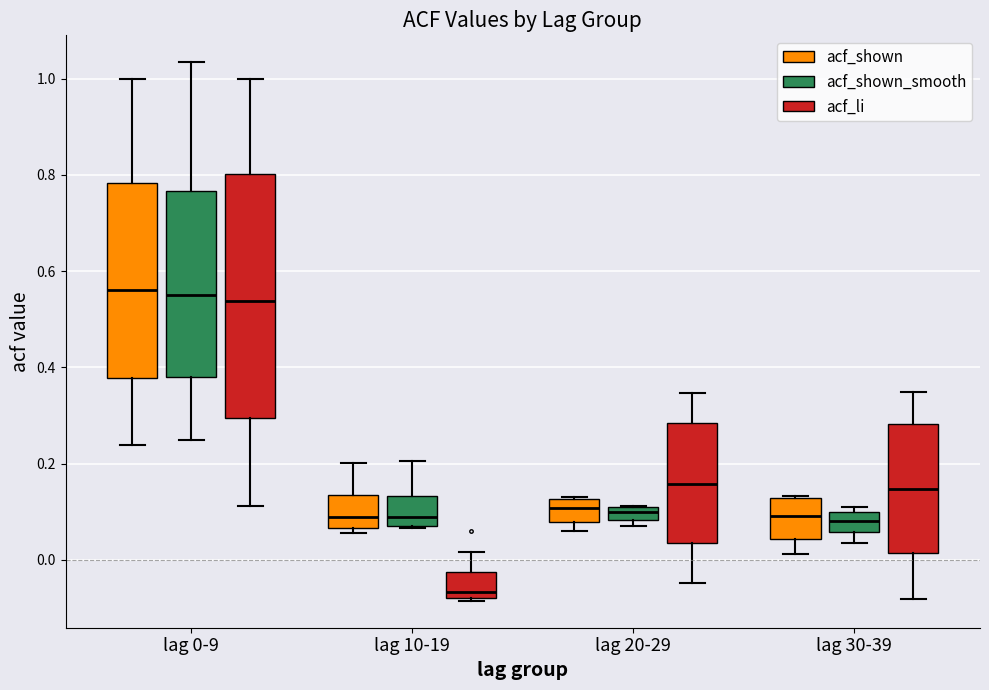

Comparing the boxes themselves (not the whiskers), which one is the tallest?

lag 0-9 (acf_li)